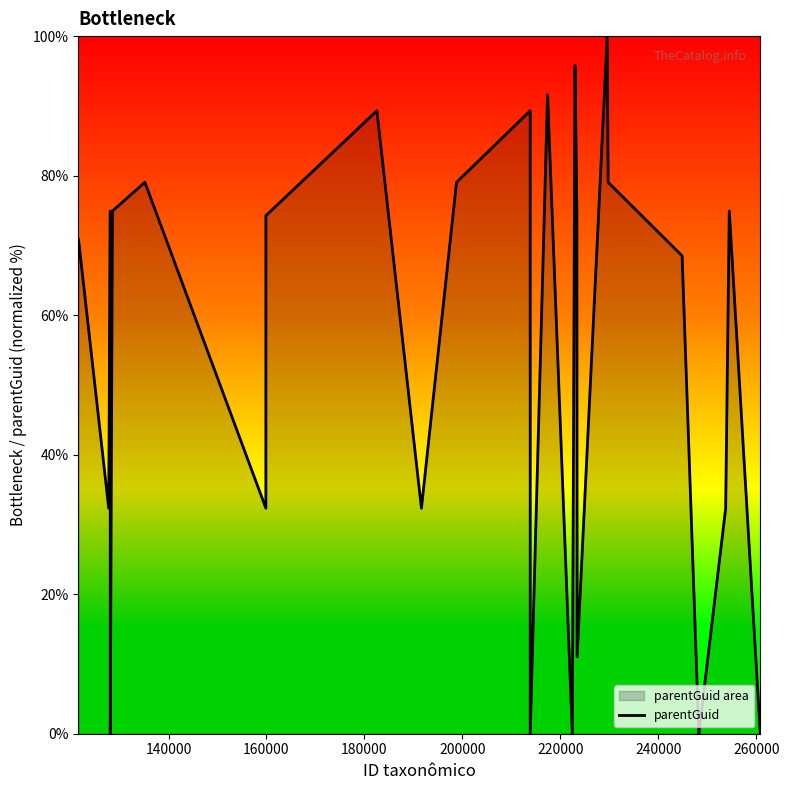

What is the difference between the maximum and minimum values?

100.0